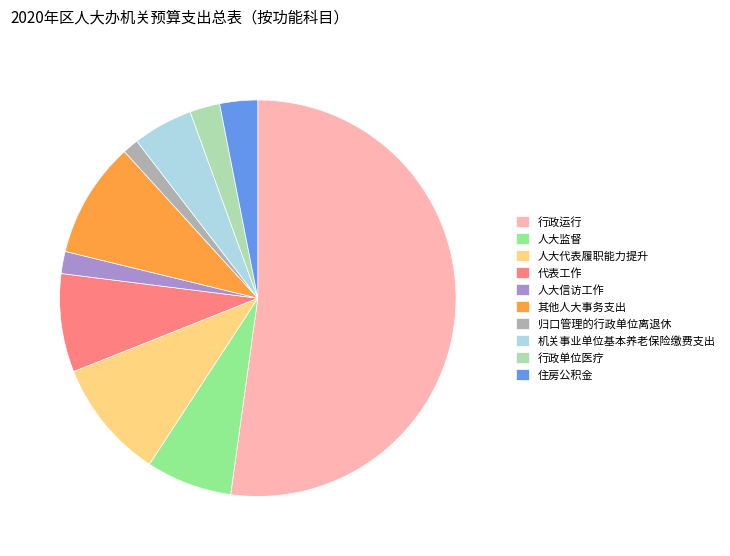

Does any single category account for the majority?

Yes